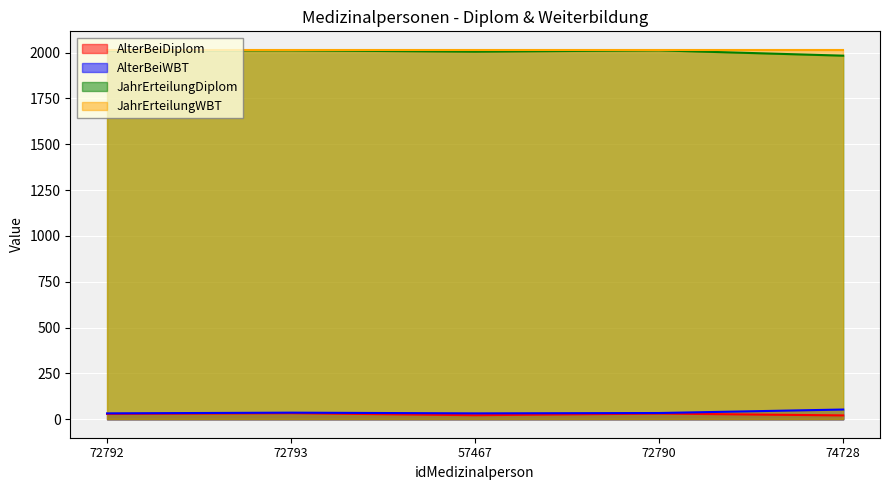

What is the label of the 2nd point from the left?

72793